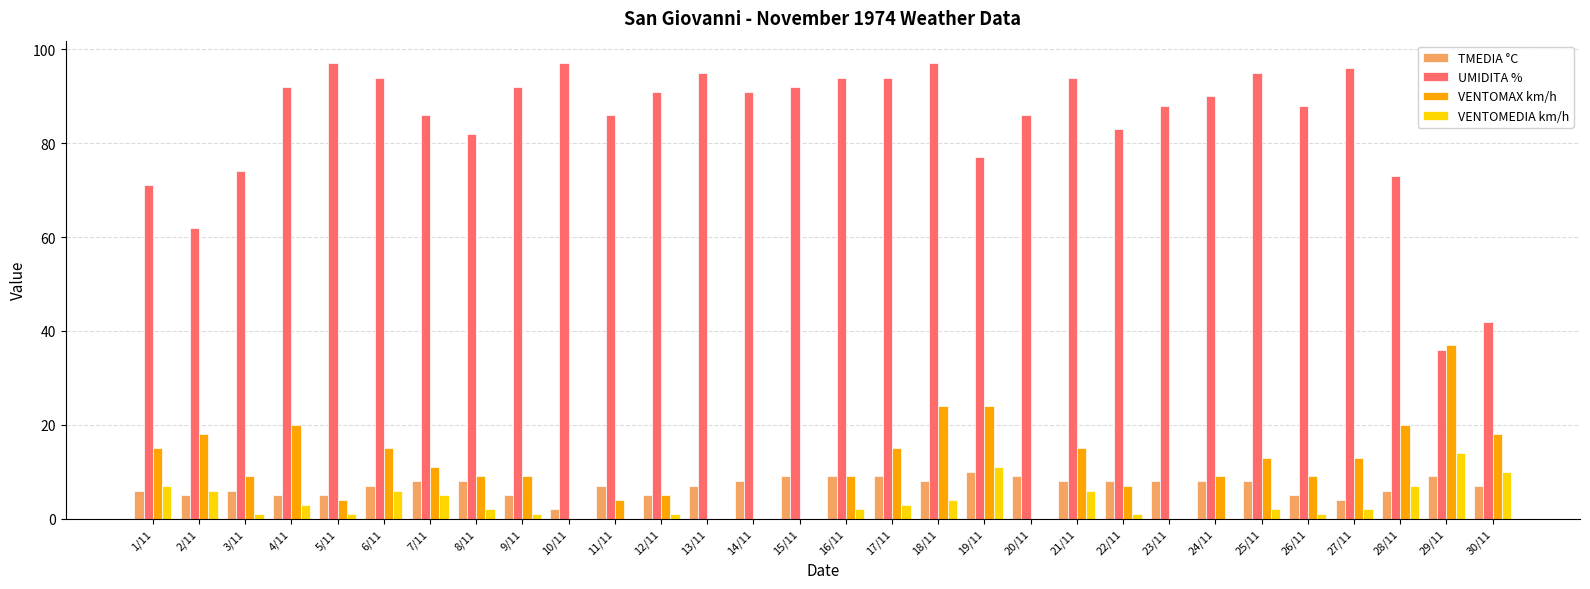

Where does the UMIDITA % series first go above 91?

4/11